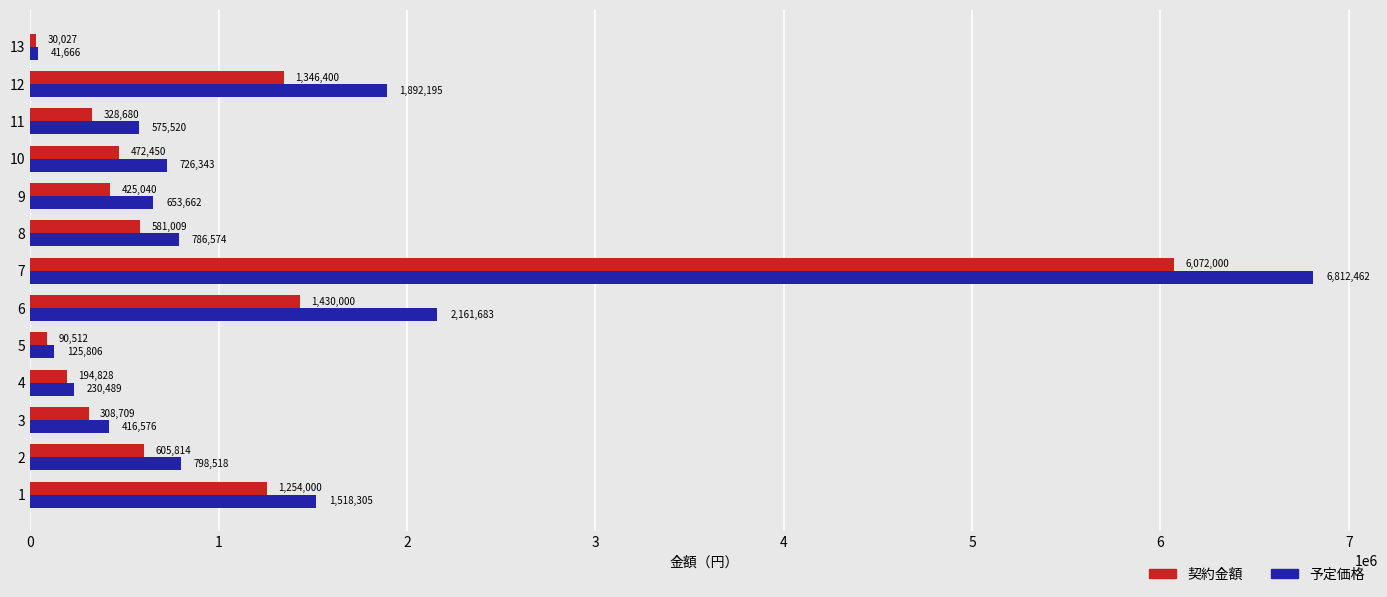

What is the approximate value of 契約金額 at 12, to the nearest 50?

1346400